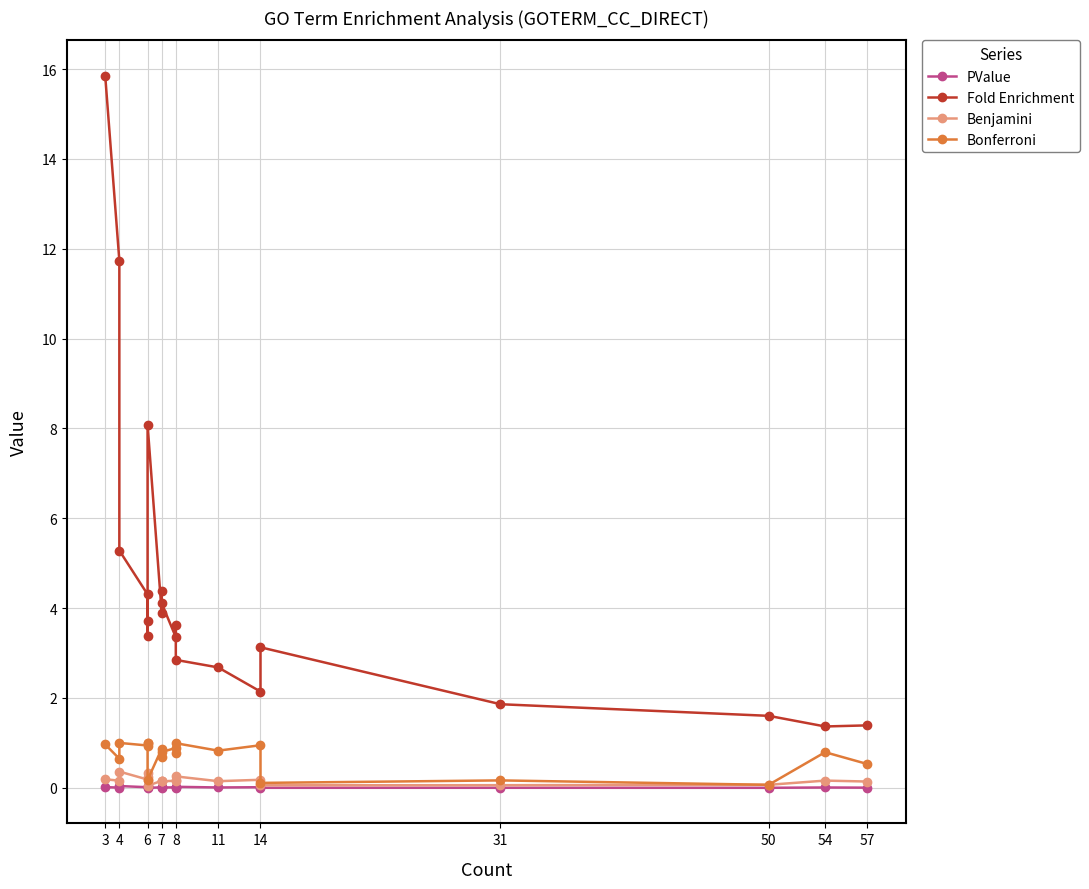

Reading left to right, extract all data points from this chart.

PValue: 0.0	0.0	0.0	0.0	0.0	0.0	0.0	0.0	0.0	0.0	0.0	0.0	0.0	0.0	0.0	0.0	0.0	0.0	0.0	0.0
Fold Enrichment: 15.8	11.7	5.3	4.3	3.7	3.4	8.1	3.9	4.4	4.1	3.4	3.6	2.8	2.7	2.1	3.1	1.9	1.6	1.4	1.4
Benjamini: 0.2	0.2	0.4	0.2	0.2	0.3	0.0	0.2	0.2	0.1	0.2	0.2	0.3	0.1	0.2	0.1	0.1	0.1	0.2	0.1
Bonferroni: 1.0	0.6	1.0	0.9	1.0	1.0	0.2	0.9	0.7	0.8	0.9	0.8	1.0	0.8	0.9	0.1	0.2	0.1	0.8	0.5